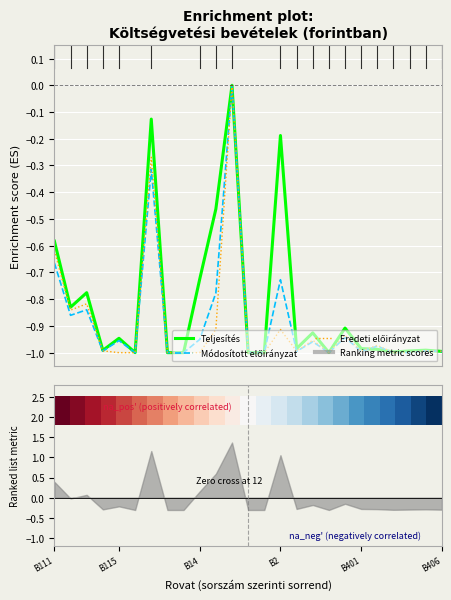

What is the approximate value of Módosított előirányzat at 7?

-1.0